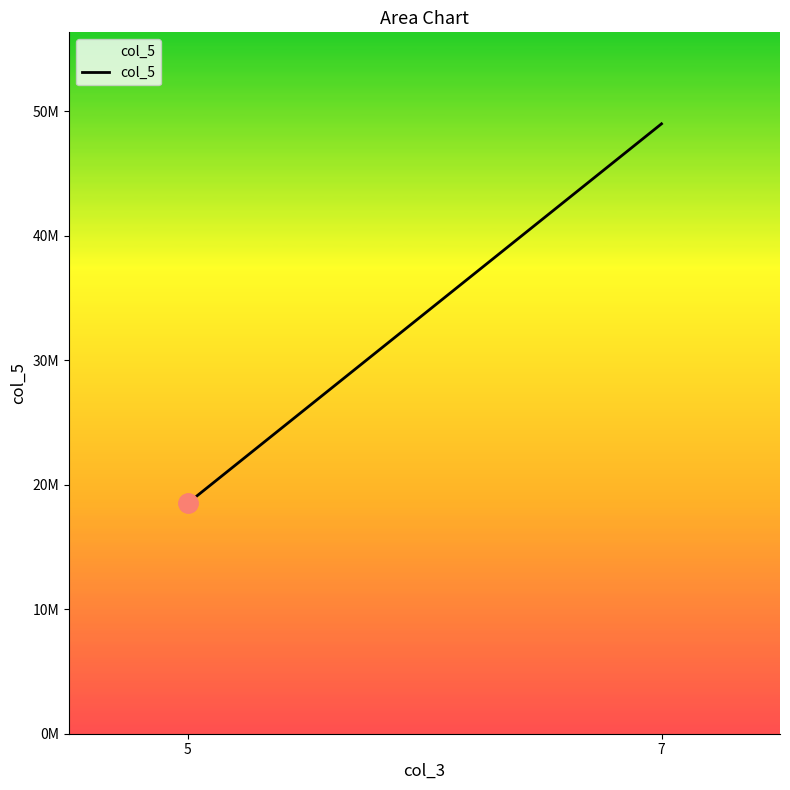

At which category does the chart reach its peak across all series?

7